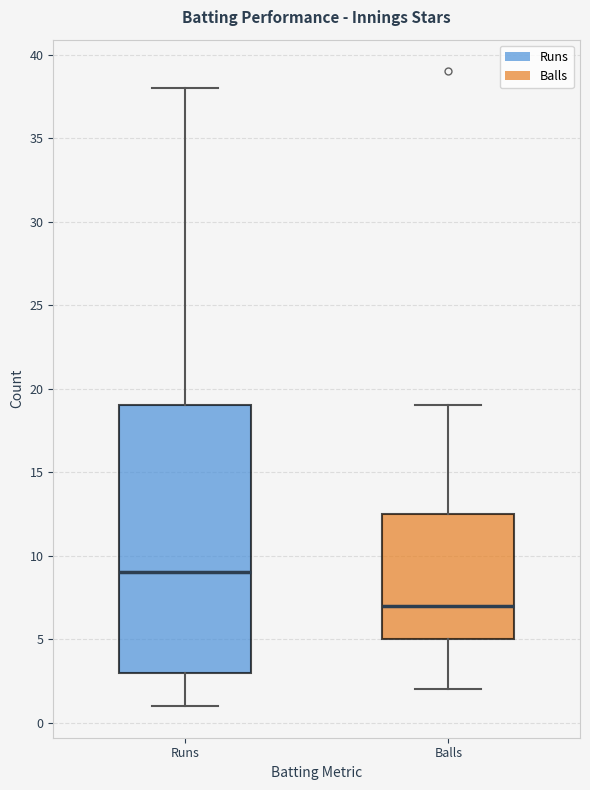

Which box's median line is the highest?

Runs